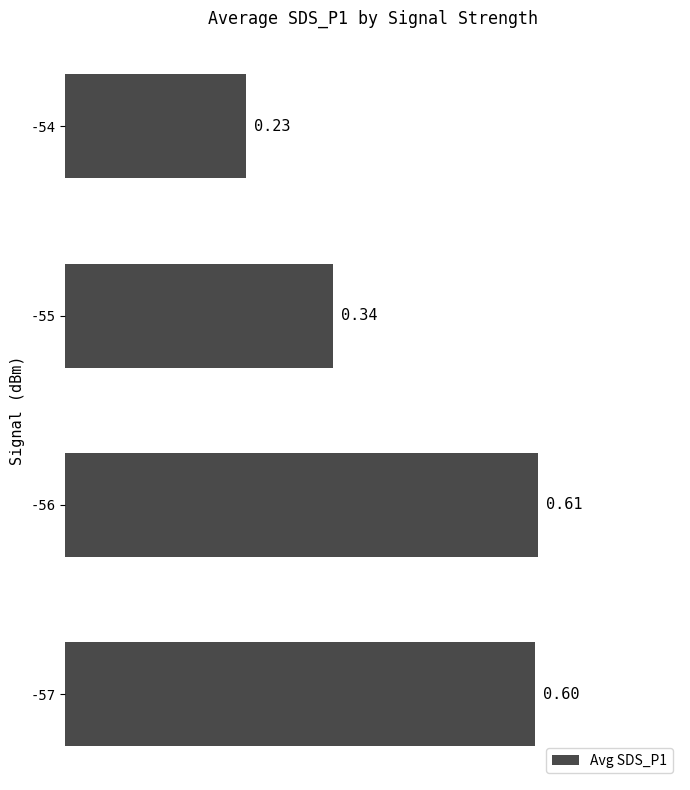

Are the bars horizontal?

Yes